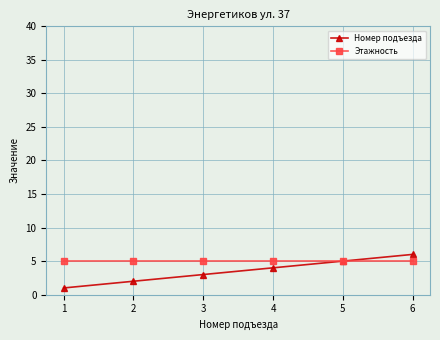

Reading left to right, what are all the values shown in this chart?

Номер подъезда: 1=1	2=2	3=3	4=4	5=5	6=6
Этажность: 1=5	2=5	3=5	4=5	5=5	6=5